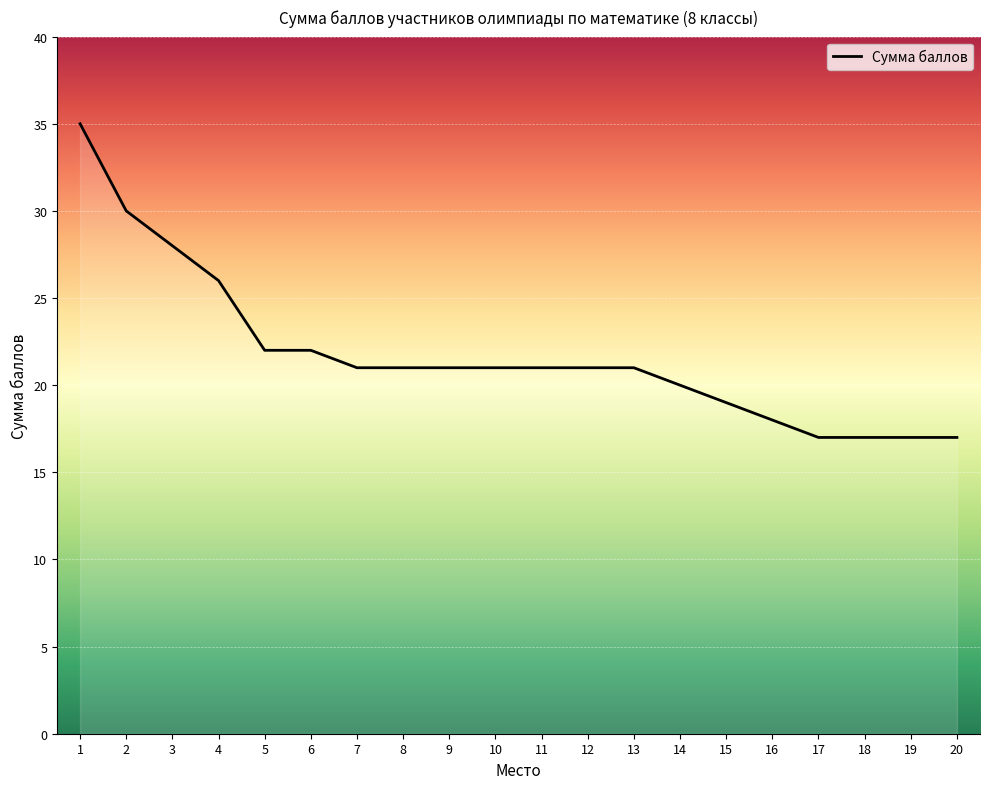

What is the smallest value displayed?

17